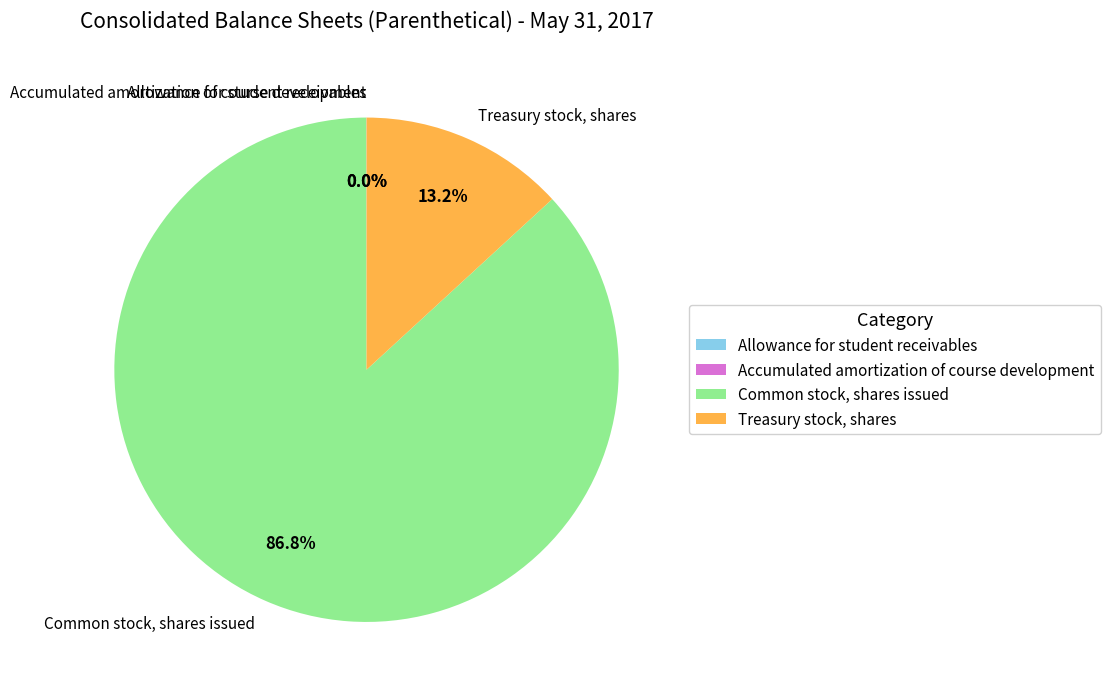

Which slice is the largest?

Common stock, shares issued